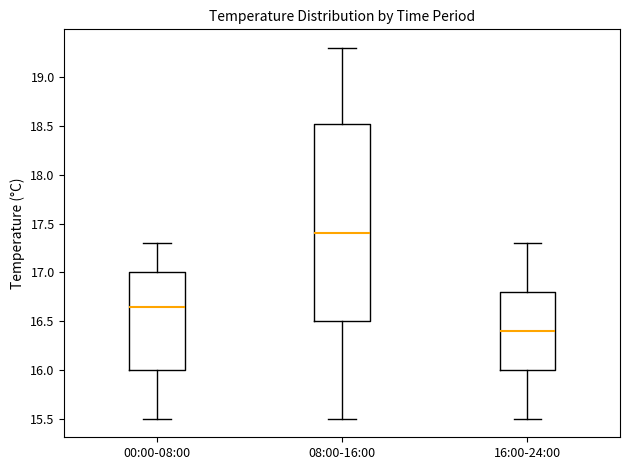

Reading left to right, read every box against the y-axis: the position of its median line, the range the box covers, and the ends of its whiskers. The values are not printed on the chart, so give them approximately, as read against the axis.

00:00-08:00: median 16.65, box 16.00 to 17.00, whiskers 15.50 to 17.30
08:00-16:00: median 17.40, box 16.50 to 18.55, whiskers 15.50 to 19.30
16:00-24:00: median 16.40, box 16.00 to 16.80, whiskers 15.50 to 17.30